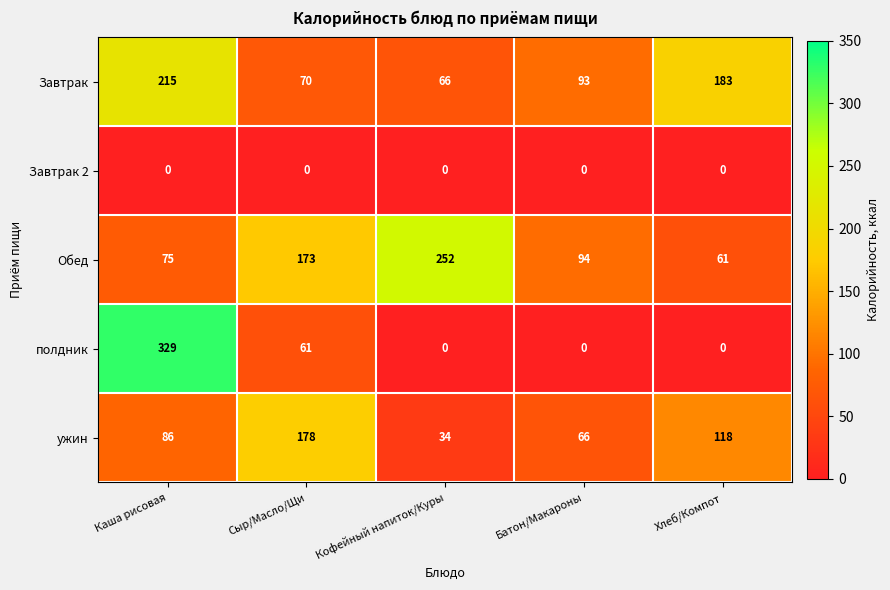

Which series has the widest spread of values?

полдник